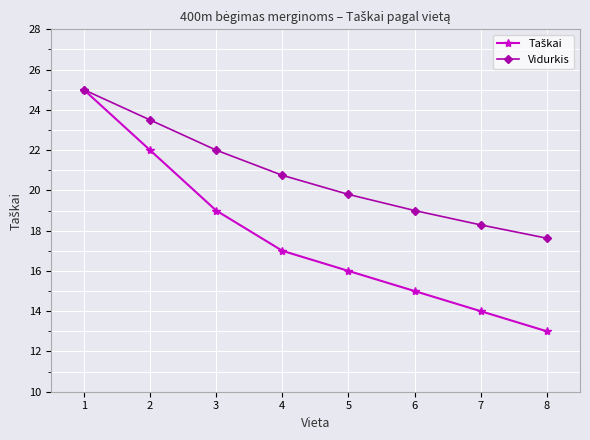

What is the spread (max minus min) of values at 6?

4.0